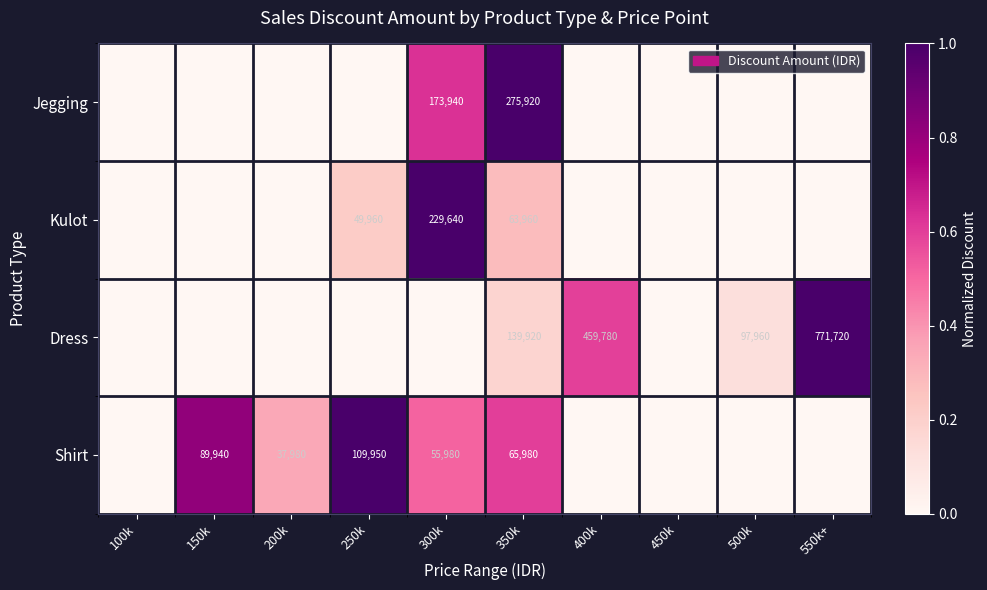

Is it true that Dress equals 97960 at 500k?

True